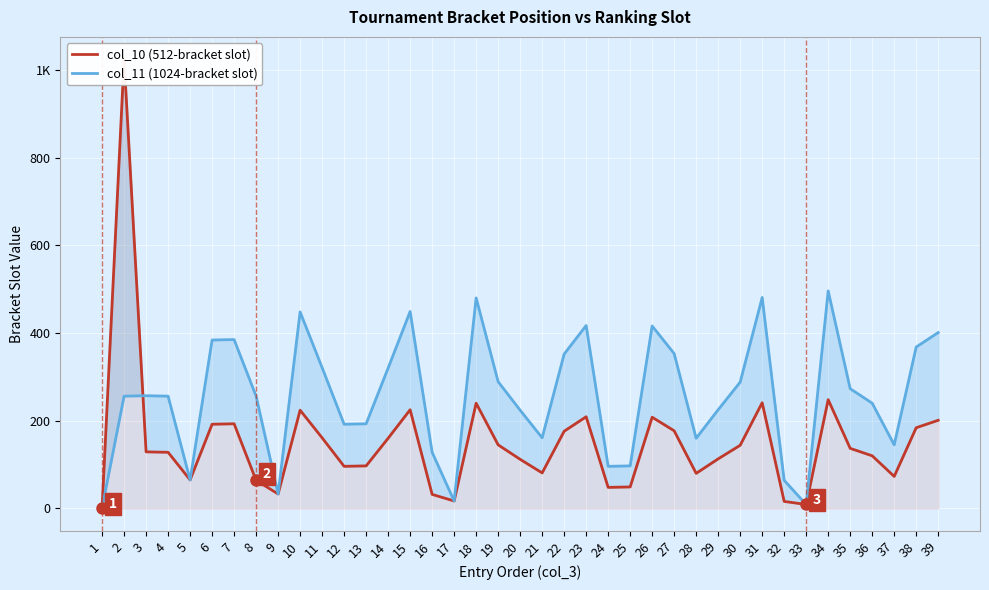

The value of col_10 (512-bracket slot) at 19 is 145. True or false?

True